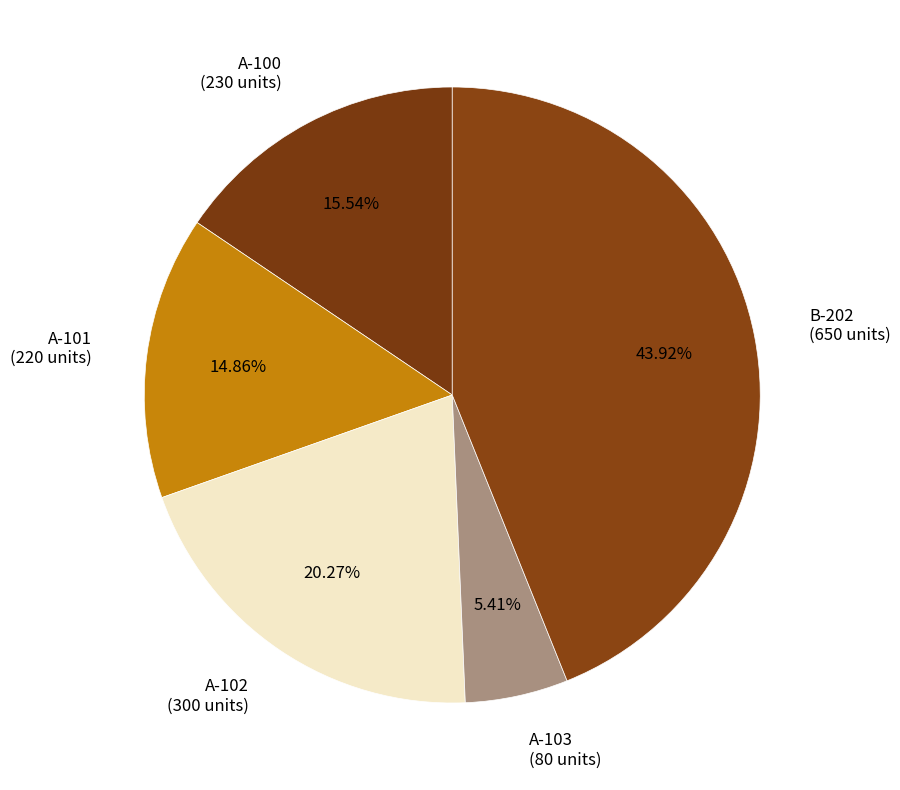

To the nearest percent, what portion does A-101 represent?

15%